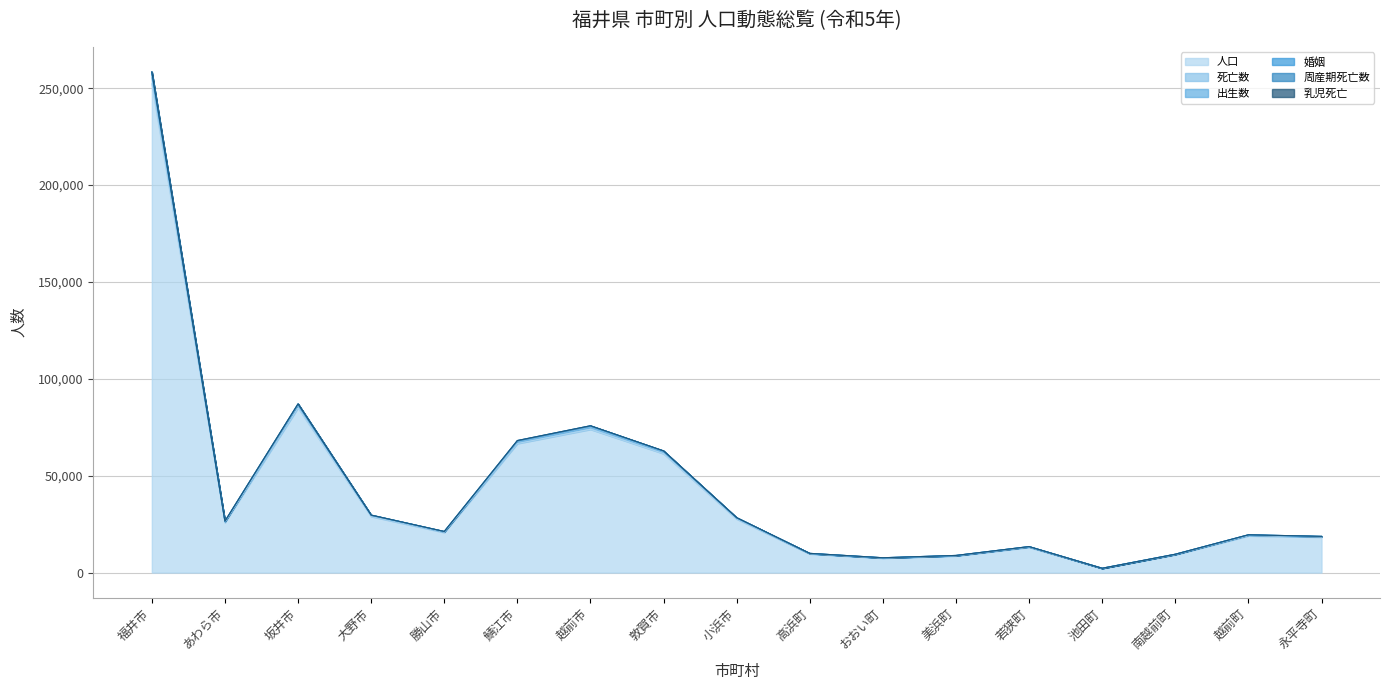

What position from the right is 越前町?

2